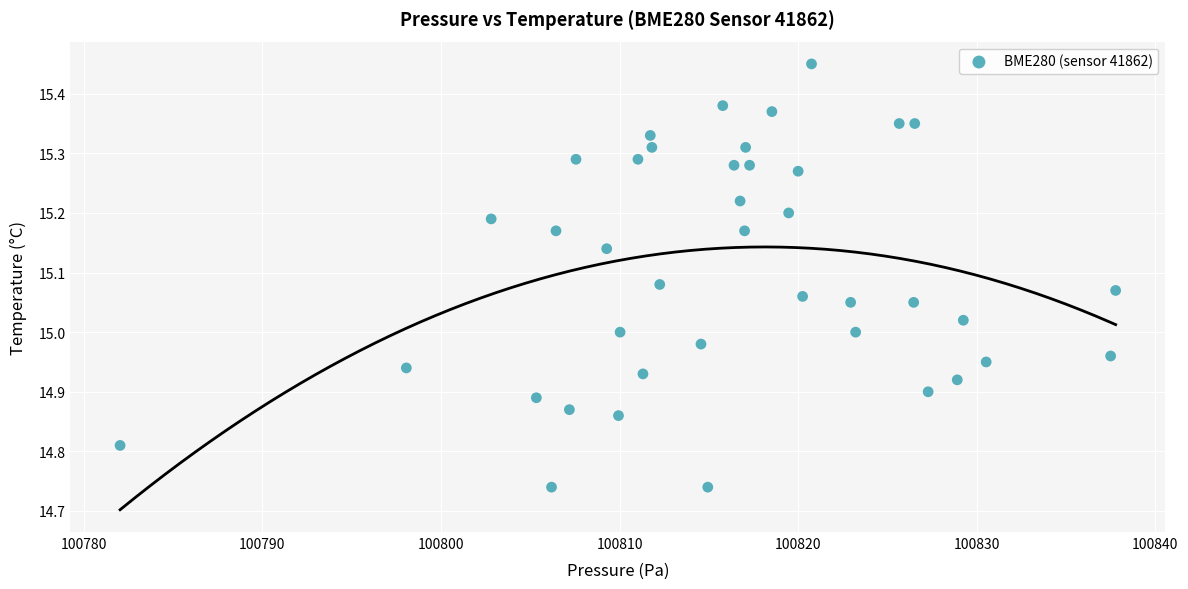

What is the range of Y values (max minus min)?

0.7